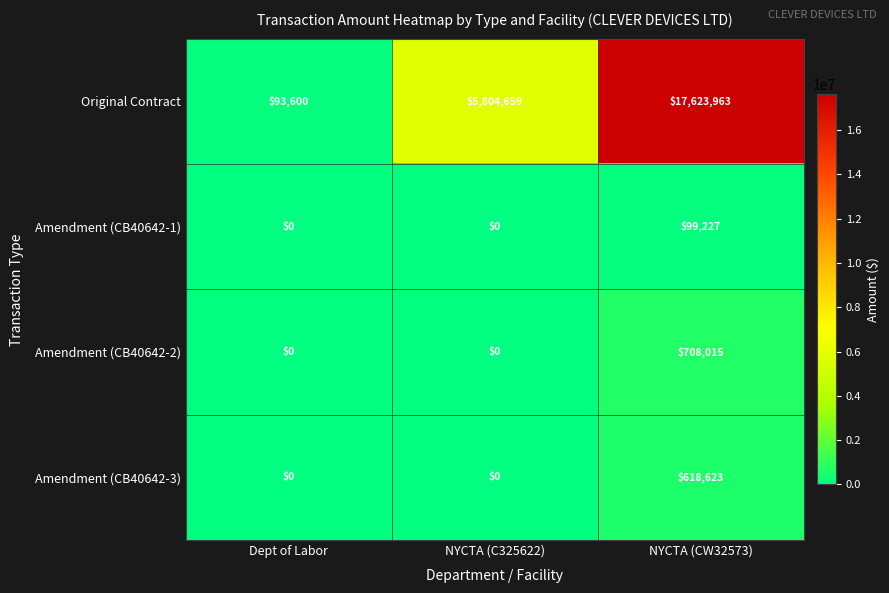

What is the difference between the Amendment (CB40642-3) values at Dept of Labor and NYCTA (CW32573)?

618623